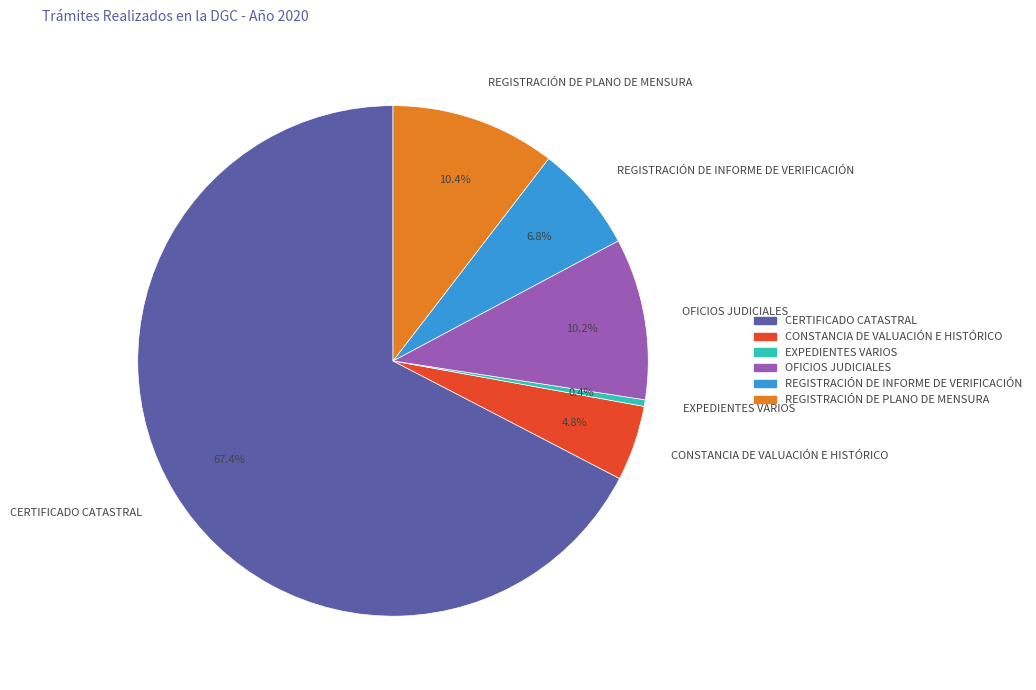

The REGISTRACIÓN DE INFORME DE VERIFICACIÓN slice represents 7% of the pie. True or false?

True